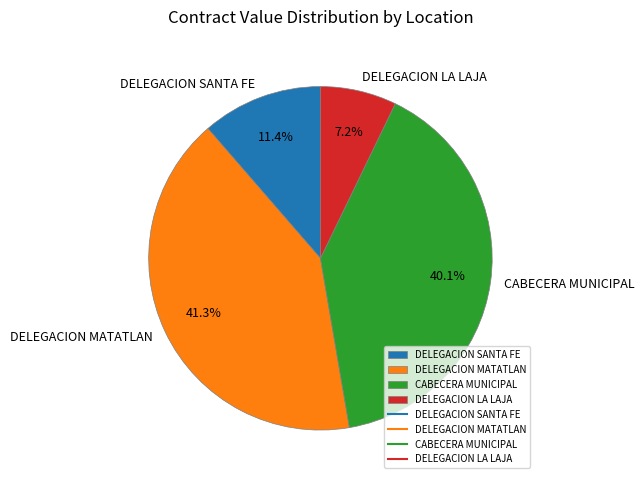

Which slice is the largest?

DELEGACION MATATLAN